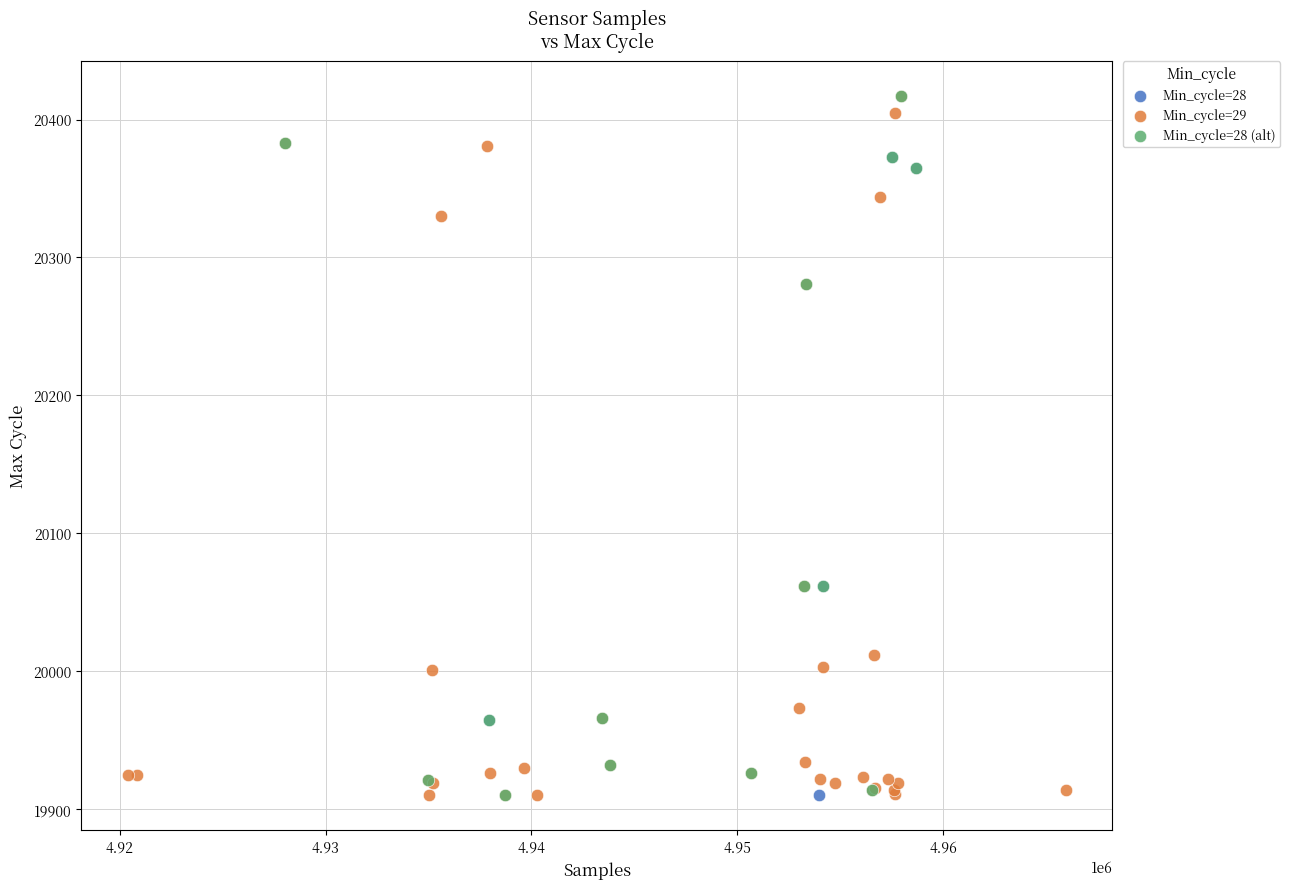

What are all the series names shown in the legend?

Min_cycle=28, Min_cycle=29, Min_cycle=28 (alt)